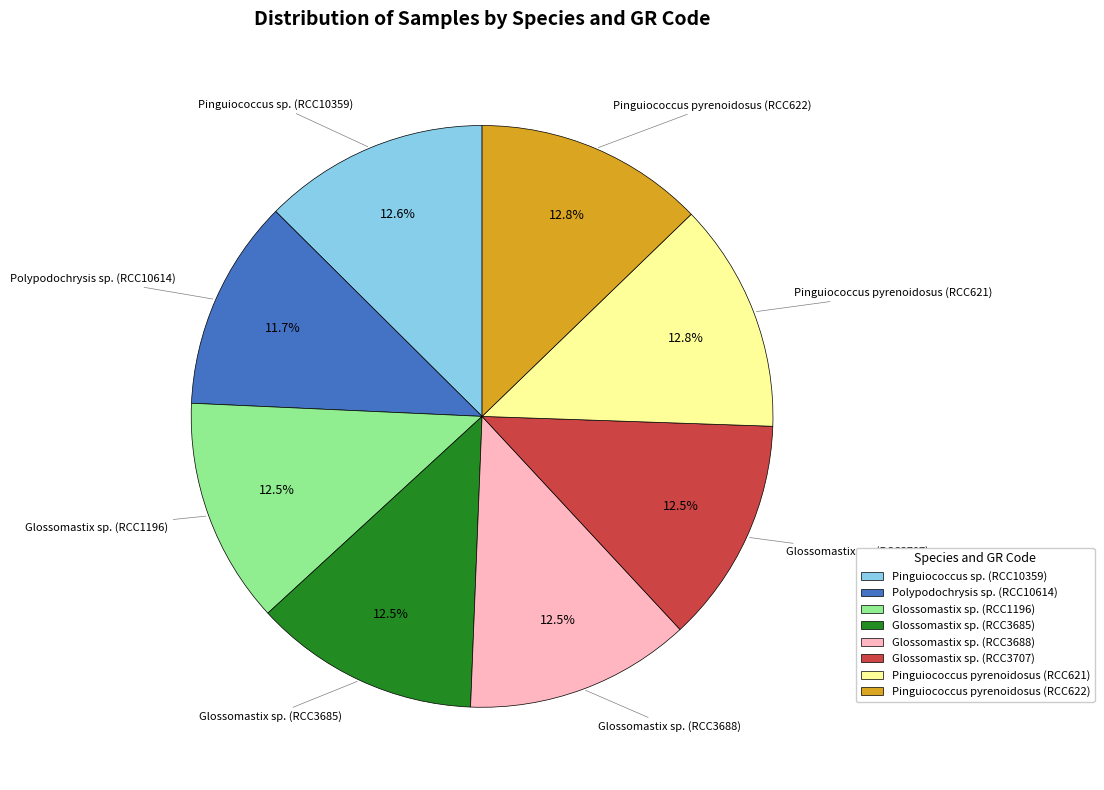

What percentage do Pinguiococcus pyrenoidosus (RCC622) and Polypodochrysis sp. (RCC10614) together represent?

24.5%